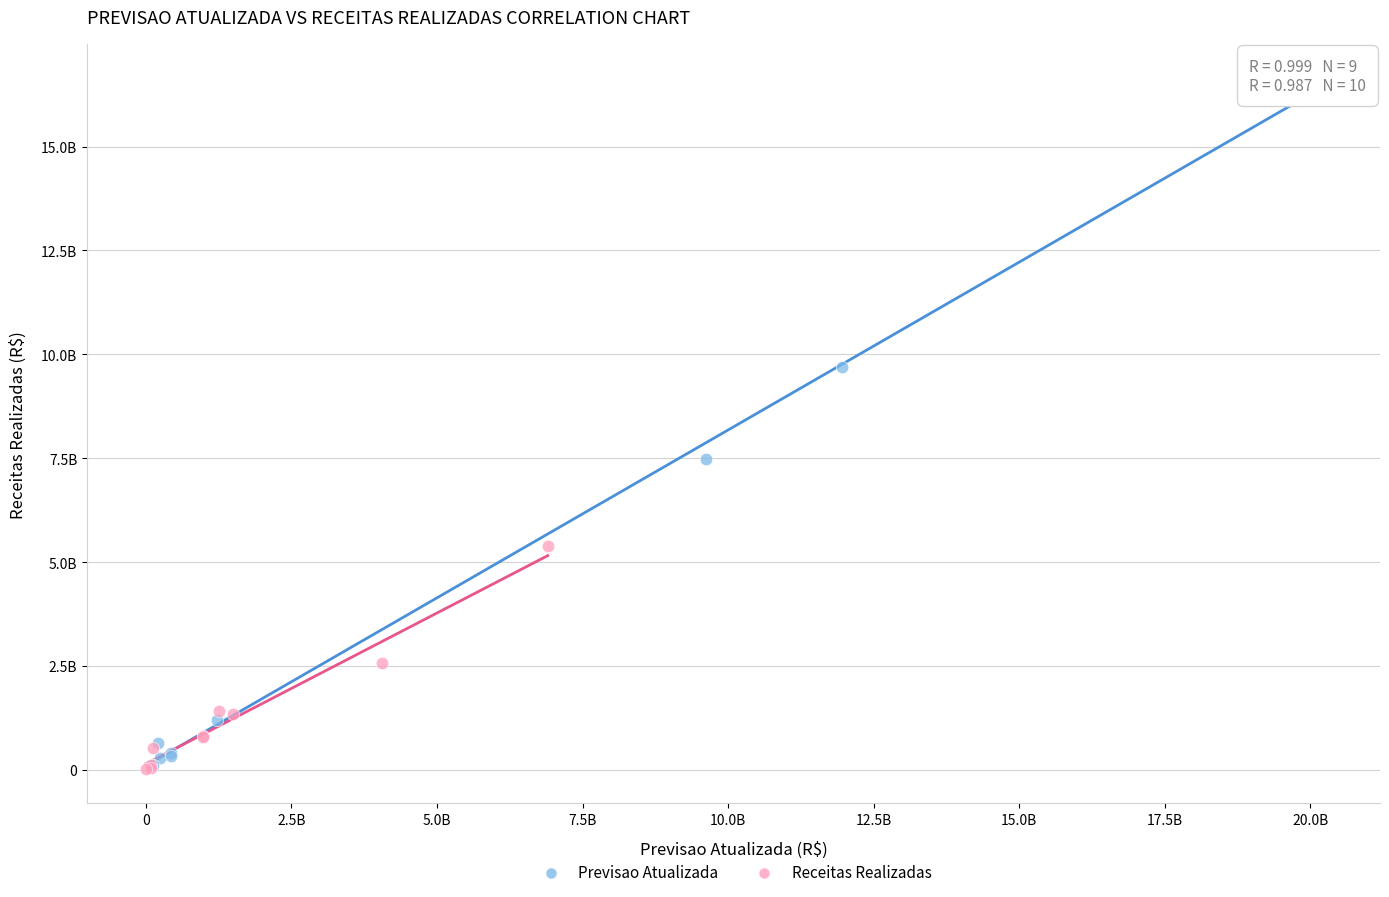

Which series contains the highest Y value?

Previsao Atualizada